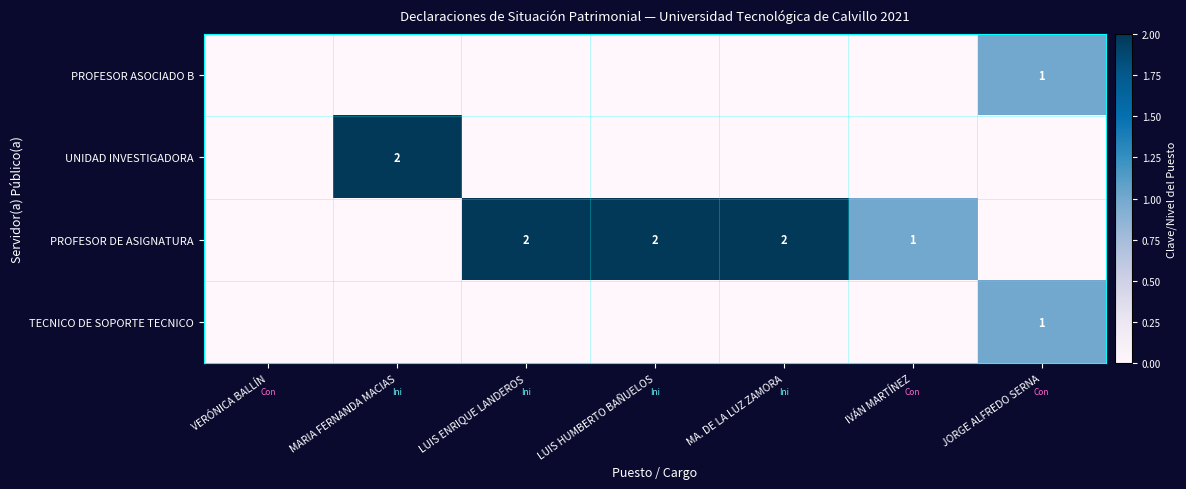

Is it true that PROFESOR ASOCIADO B equals 1 at JORGE ALFREDO SERNA?

True